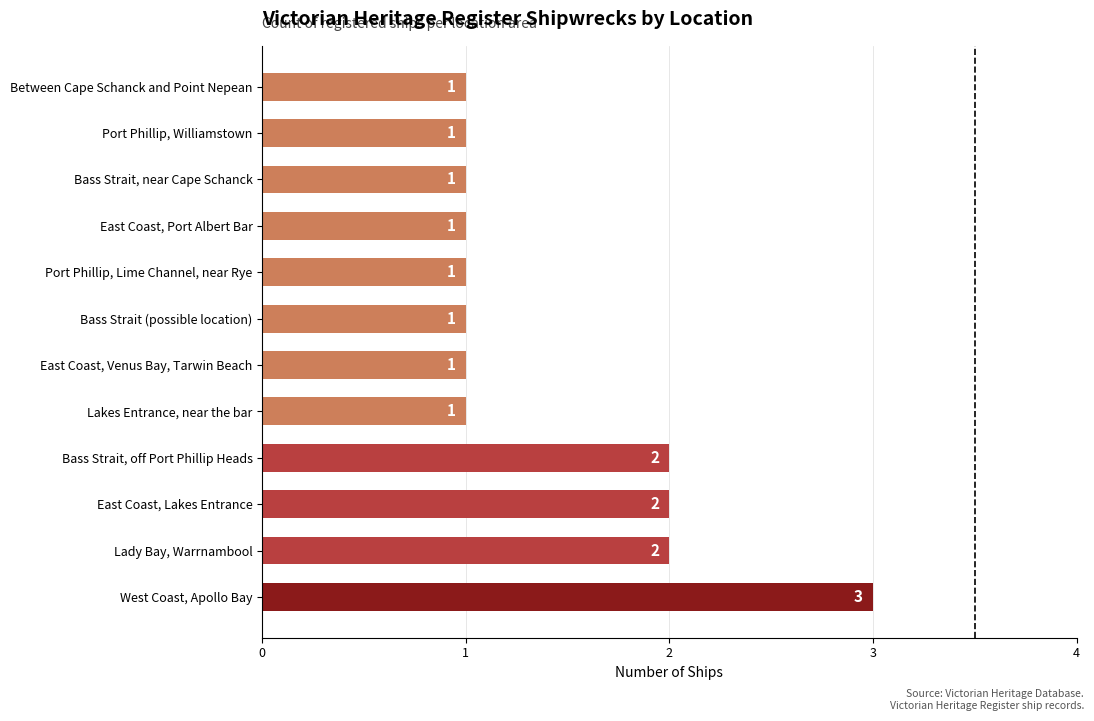

What is the sum of all values?

17